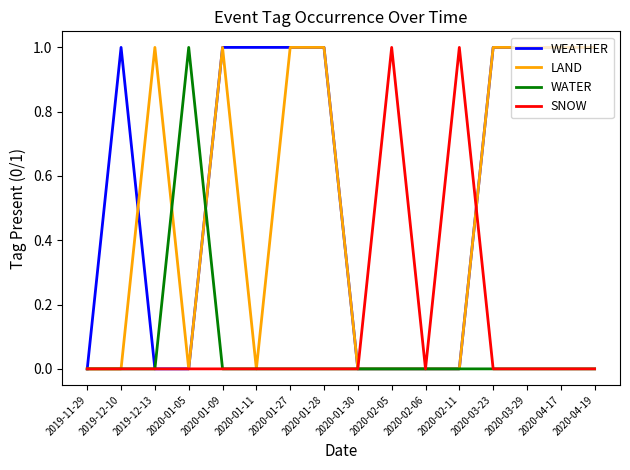

Count the number of categories in the chart.

16